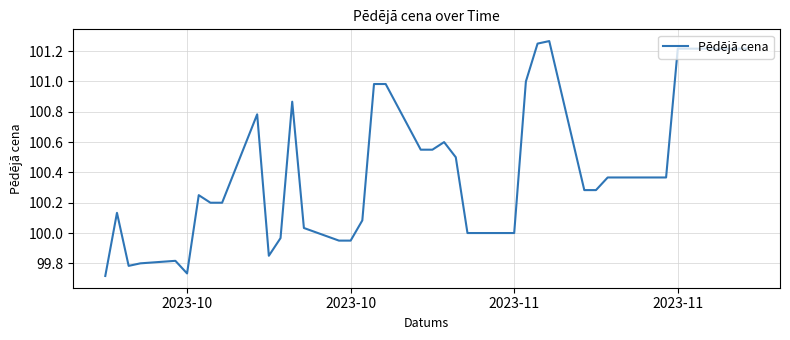

How many lines are shown in the chart?

1